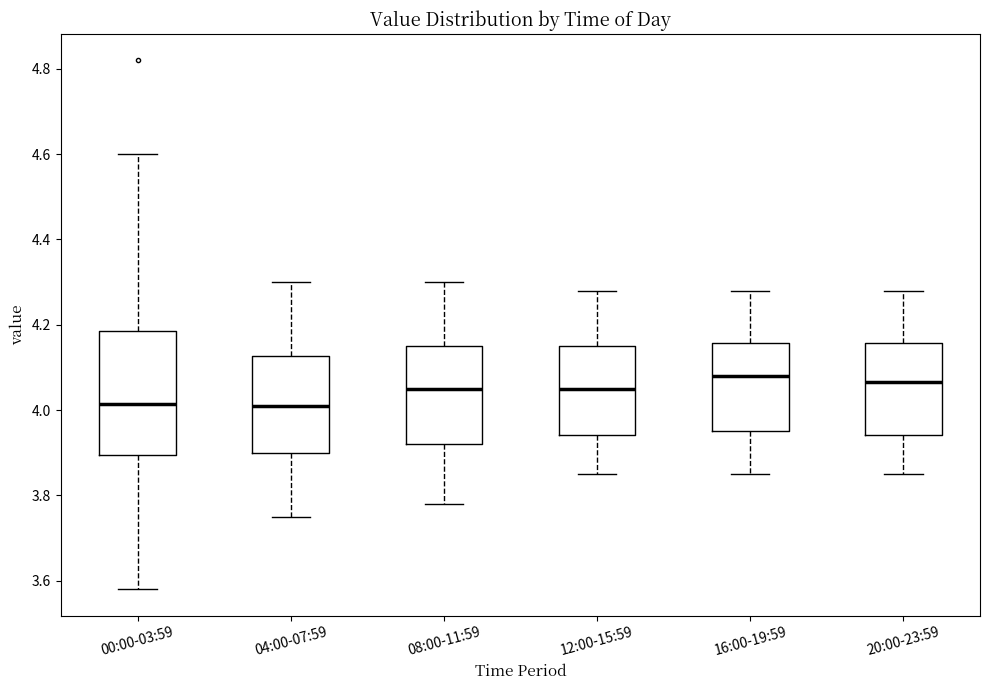

Reading left to right, read every box against the y-axis: the position of its median line, the range the box covers, and the ends of its whiskers. The values are not printed on the chart, so give them approximately, as read against the axis.

00:00-03:59: median 4.02, box 3.90 to 4.18, whiskers 3.58 to 4.60
04:00-07:59: median 4.02, box 3.90 to 4.12, whiskers 3.76 to 4.30
08:00-11:59: median 4.06, box 3.92 to 4.16, whiskers 3.78 to 4.30
12:00-15:59: median 4.06, box 3.94 to 4.16, whiskers 3.86 to 4.28
16:00-19:59: median 4.08, box 3.96 to 4.16, whiskers 3.86 to 4.28
20:00-23:59: median 4.06, box 3.94 to 4.16, whiskers 3.86 to 4.28